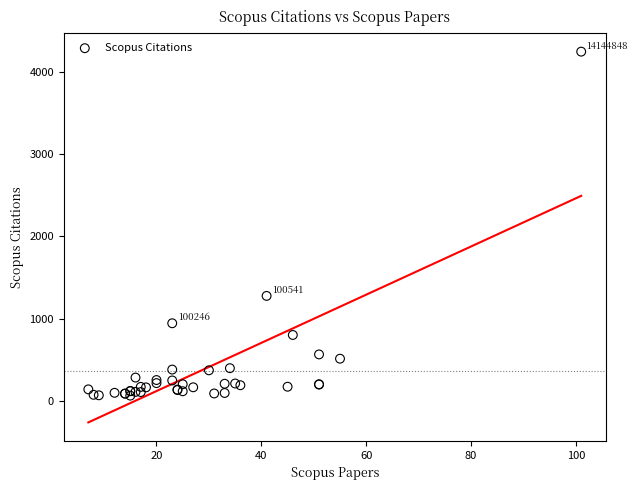

What Y value in the scatter plot is closest to 2156?

1279